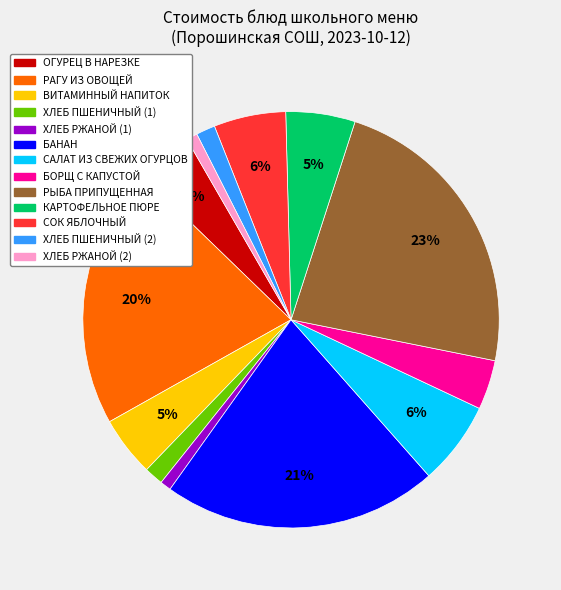

Is the sum of БОРЩ С КАПУСТОЙ and КАРТОФЕЛЬНОЕ ПЮРЕ greater than half?

No